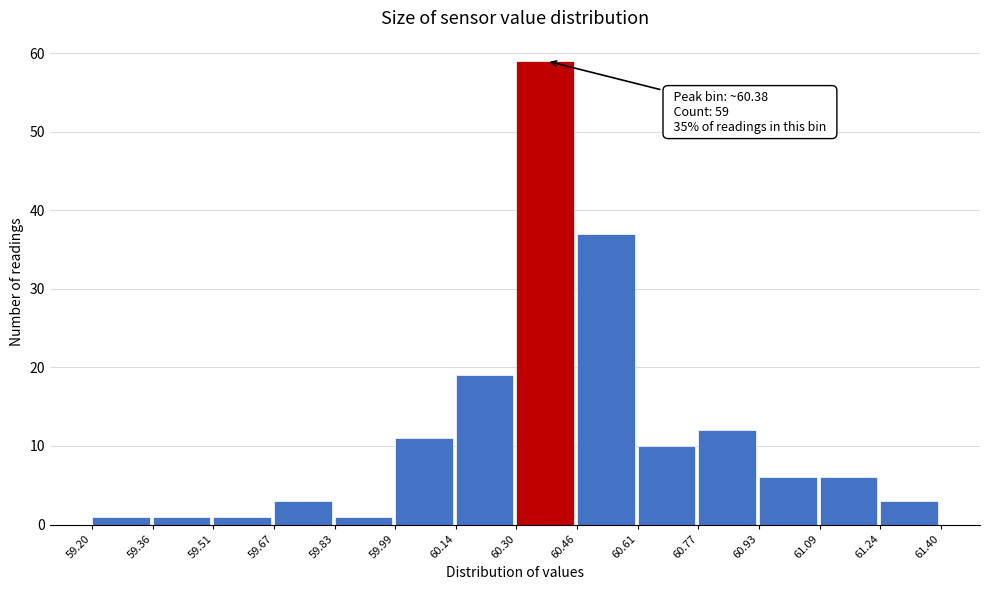

Over which range of the x-axis is the bar tallest?

60.30 to 60.46